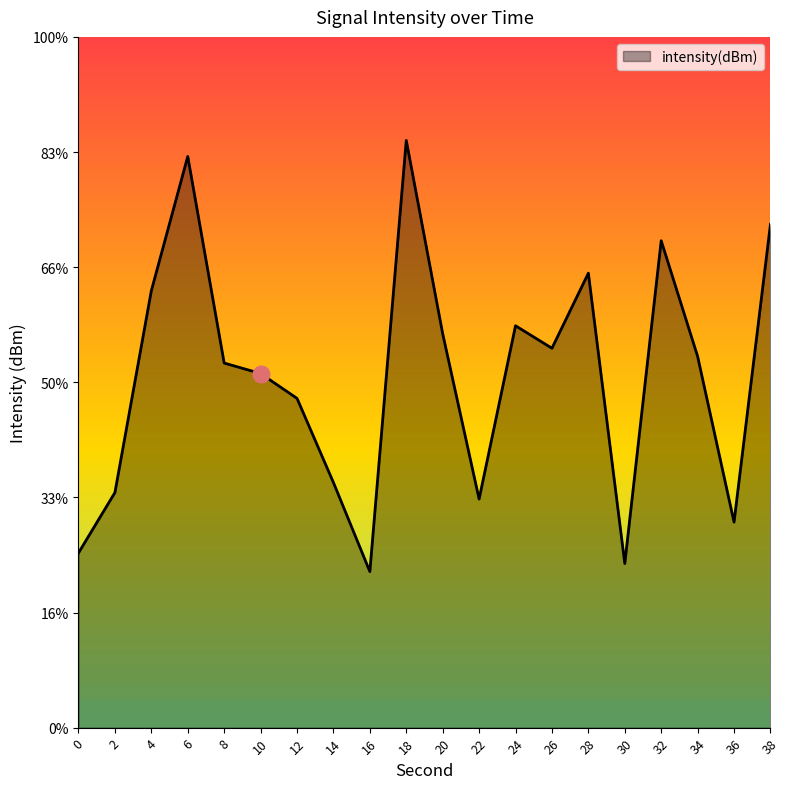

Rank the categories by value from highest to lowest.

18, 6, 38, 32, 28, 4, 24, 20, 26, 34, 8, 10, 12, 14, 2, 22, 36, 0, 30, 16